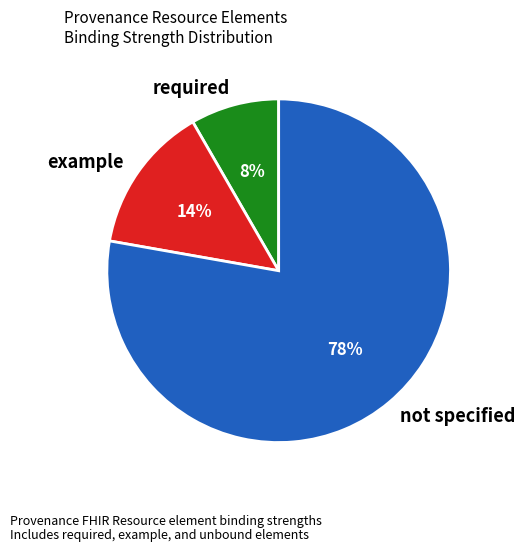

Approximately how many times larger is the value at not specified compared to example?

5.6